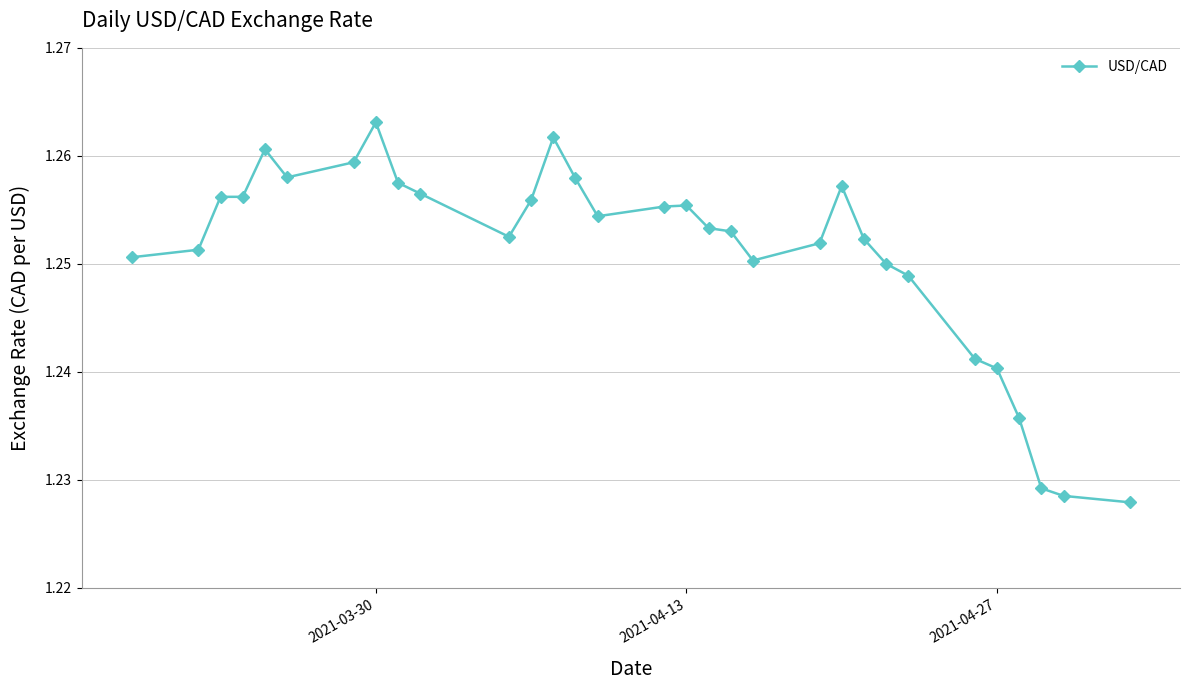

Count the values in the range 1 to 2.

31